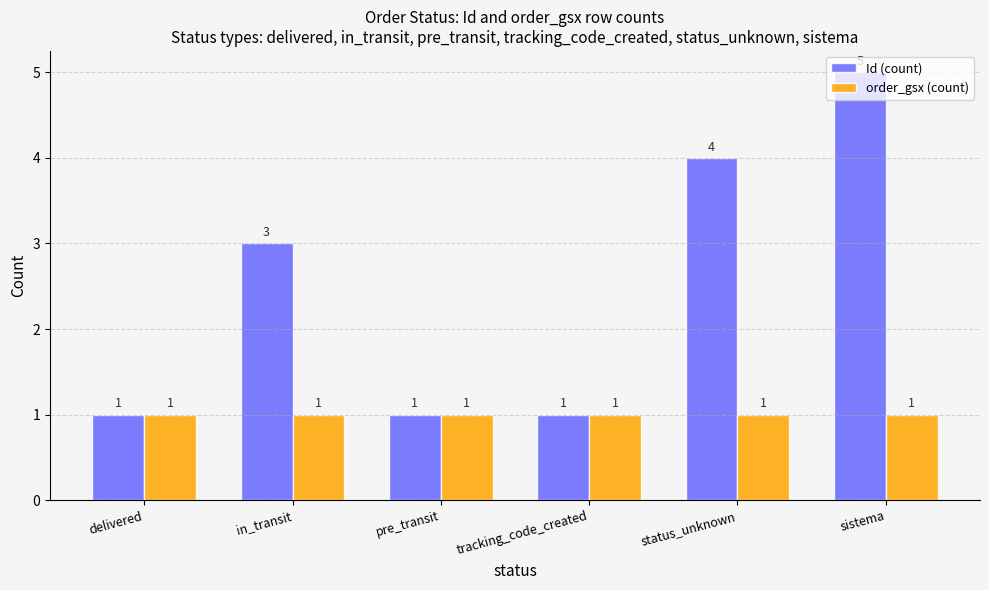

At which label is Id (count) closest to 3?

in_transit